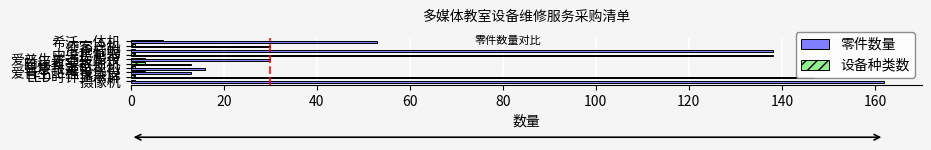

What is the maximum value shown in the chart?

162